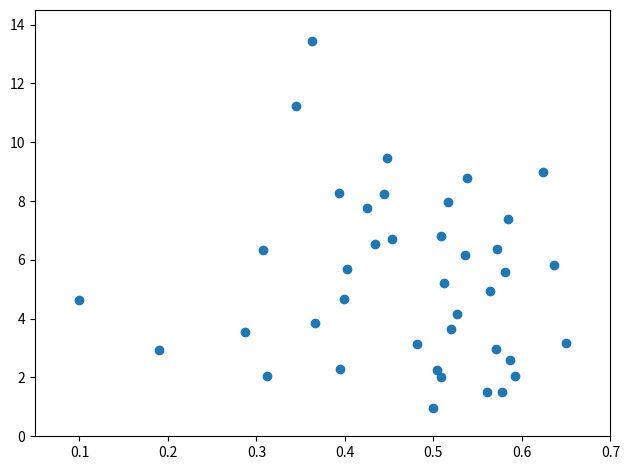

What is the range of X values (max minus min)?

0.6